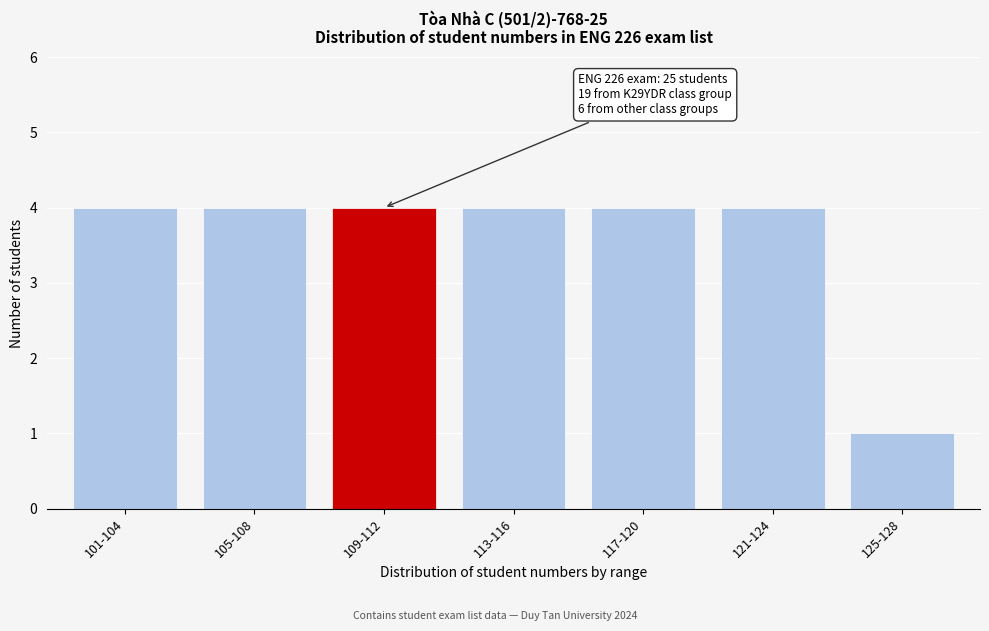

Reading left to right, list all the values displayed in this chart.

101-104=4	105-108=4	109-112=4	113-116=4	117-120=4	121-124=4	125-128=1